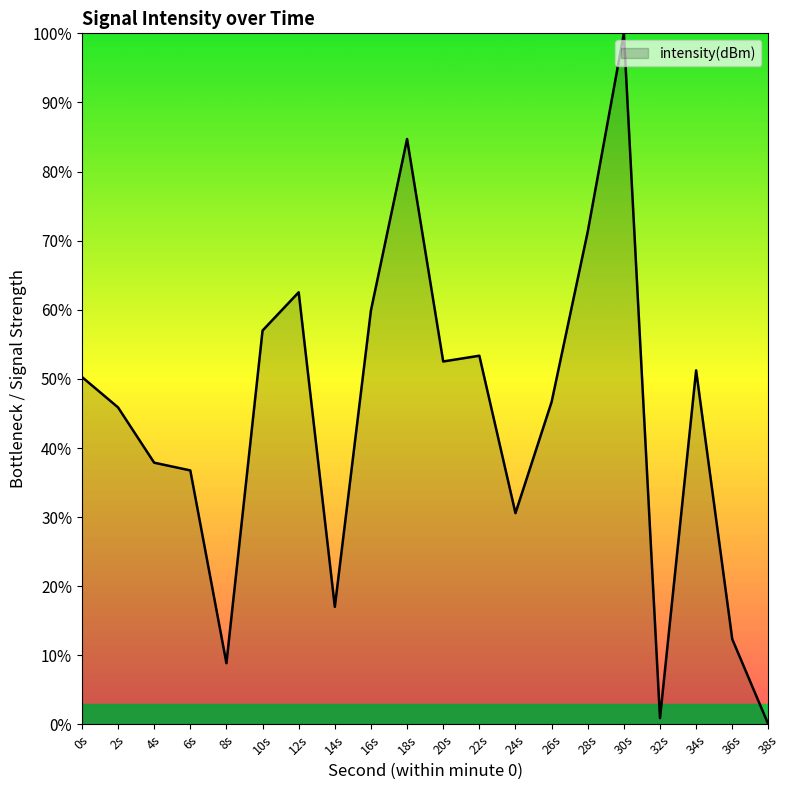

What position from the right is 20s?

10